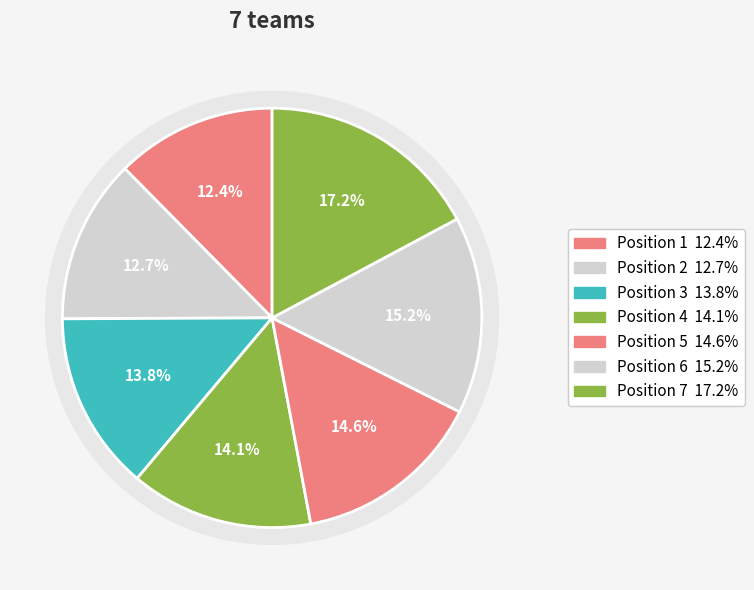

The 4 slice represents 24% of the pie. True or false?

False